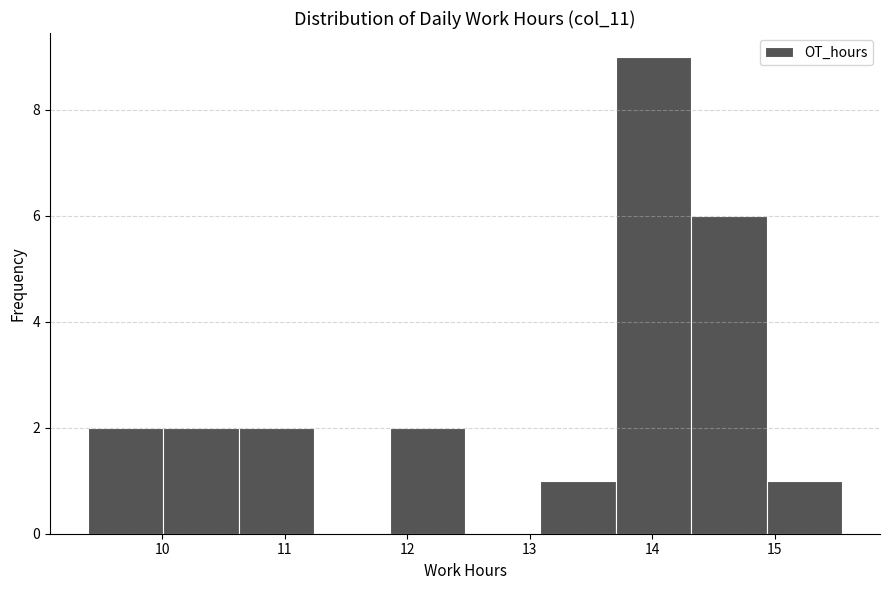

Reading left to right, transcribe this chart: for each bar, give the range it covers on the x-axis and its height. Neither the bar edges nor the heights are printed on the chart, so give them approximately, as read against the axes.

9.4 to 10.0: 2
10.0 to 10.6: 2
10.6 to 11.2: 2
11.2 to 11.9: 0
11.9 to 12.5: 2
12.5 to 13.1: 0
13.1 to 13.7: 1
13.7 to 14.3: 9
14.3 to 14.9: 6
14.9 to 15.6: 1